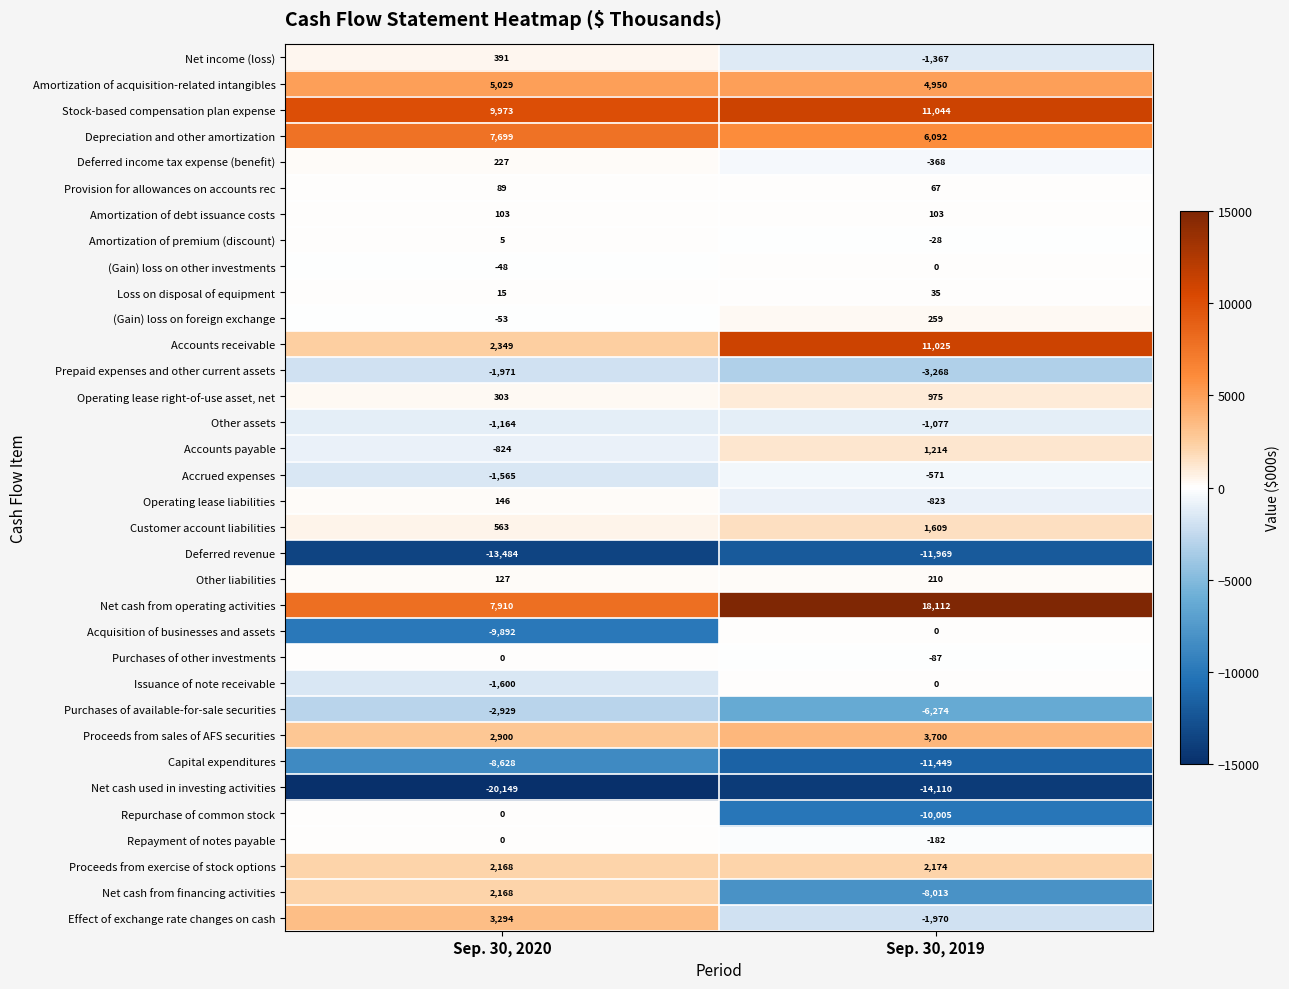

Which category has the highest value across all series?

Sep. 30, 2019